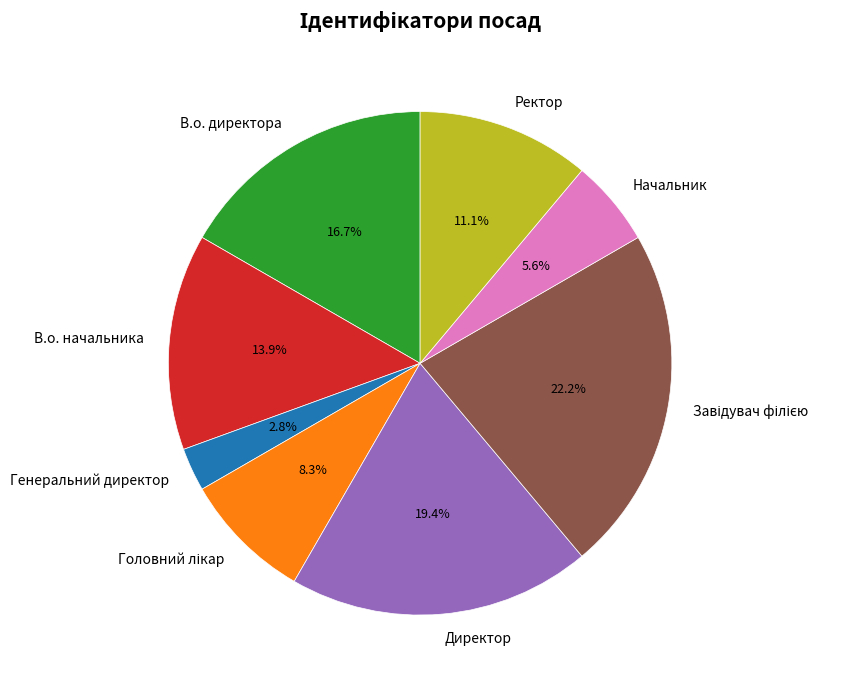

What portion of the pie excludes Генеральний директор?

97.2%